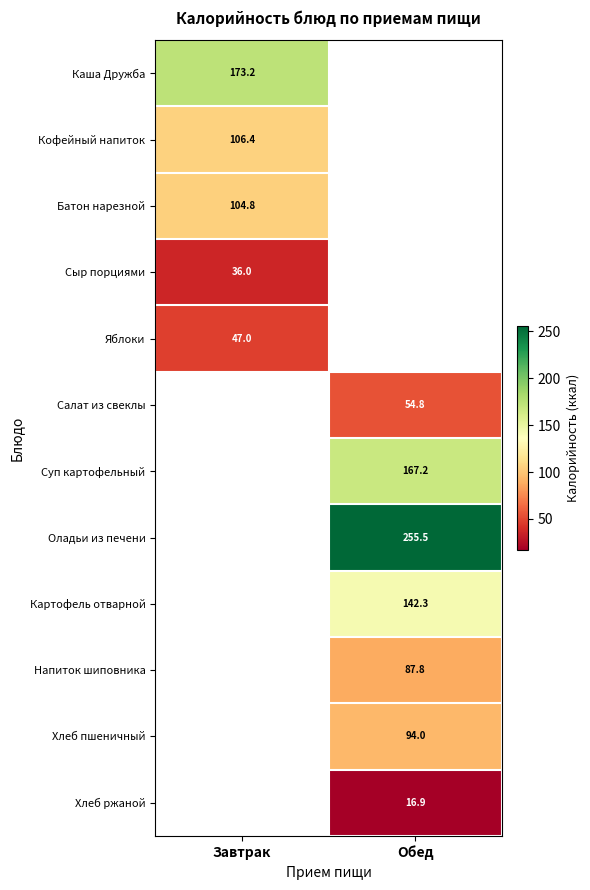

Is the value of Хлеб пшеничный at Обед greater than the value of Яблоки at Завтрак?

Yes